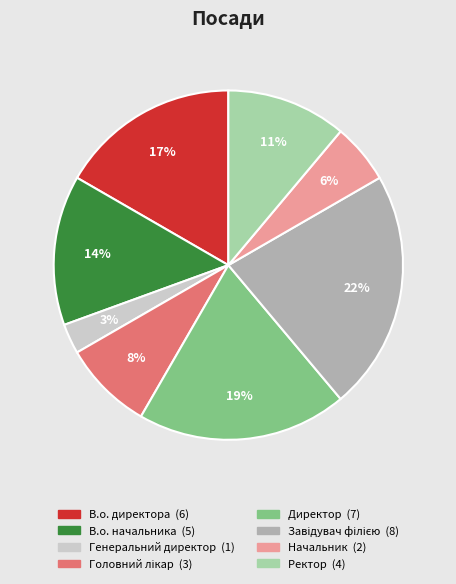

What percentage is the Генеральний директор slice, to the nearest percent?

3%